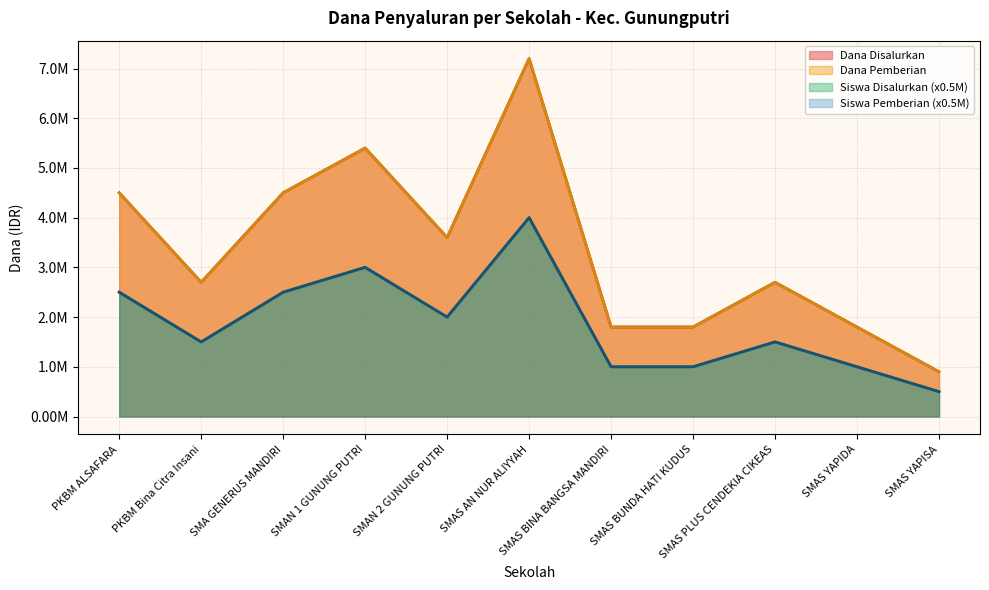

Which has a higher value, SMAS YAPISA or SMAS BINA BANGSA MANDIRI?

SMAS BINA BANGSA MANDIRI